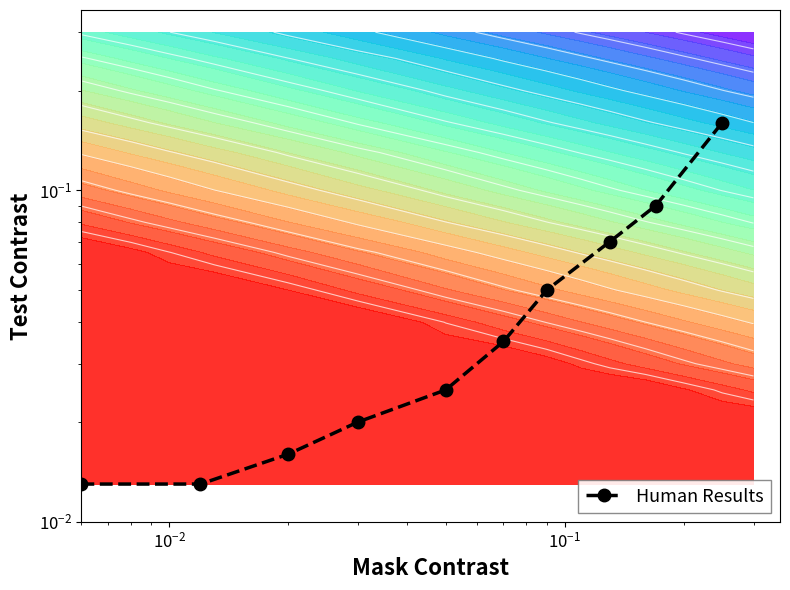

What is the sum of all values?

0.5